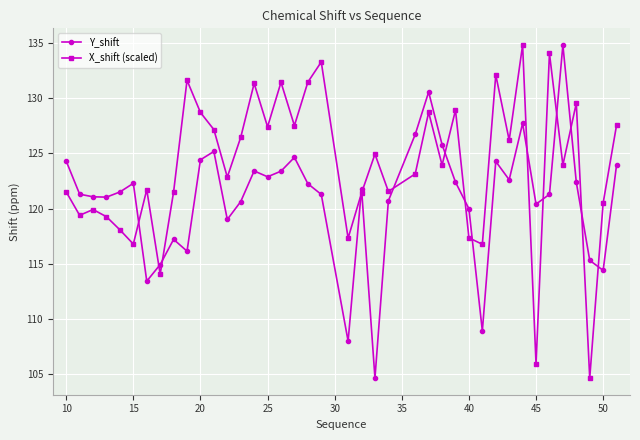

True or false: Y_shift and X_shift (scaled) intersect in this chart.

True